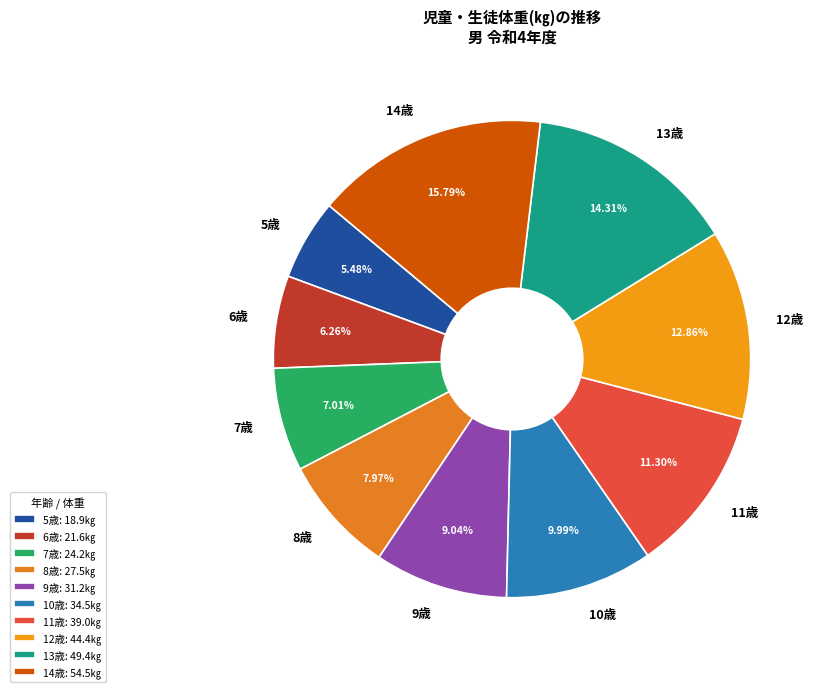

To the nearest percent, what is the combined percentage of 5歳 and 12歳?

18%